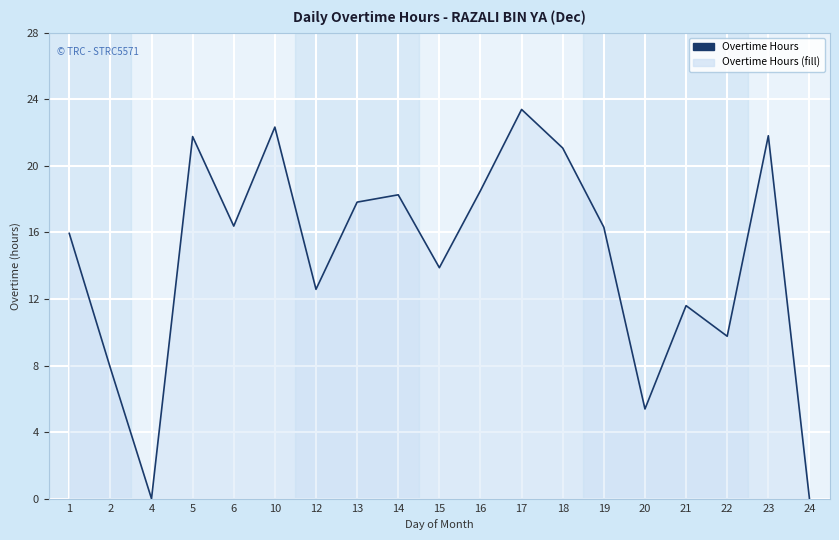

At which category does the data reach its first local valley?

4